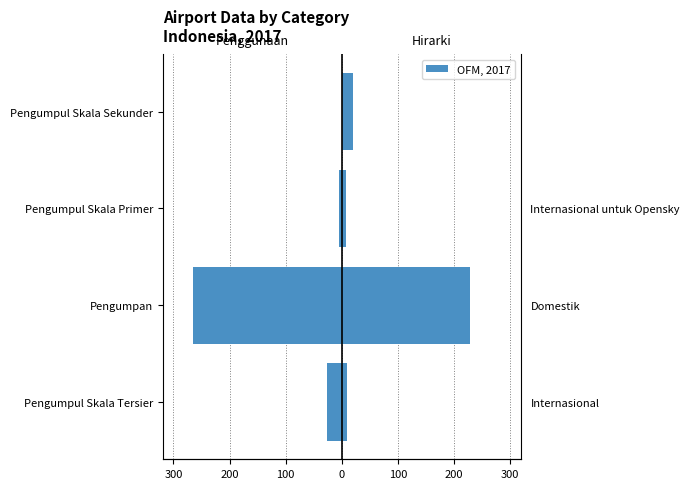

What is the spread (max minus min) of values at Pengumpul Skala Primer?

12